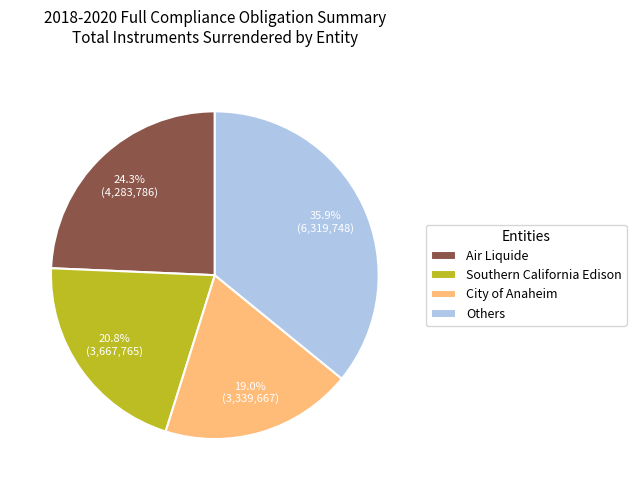

What is the ratio of the value at Southern California Edison to the value at Air Liquide?

0.9